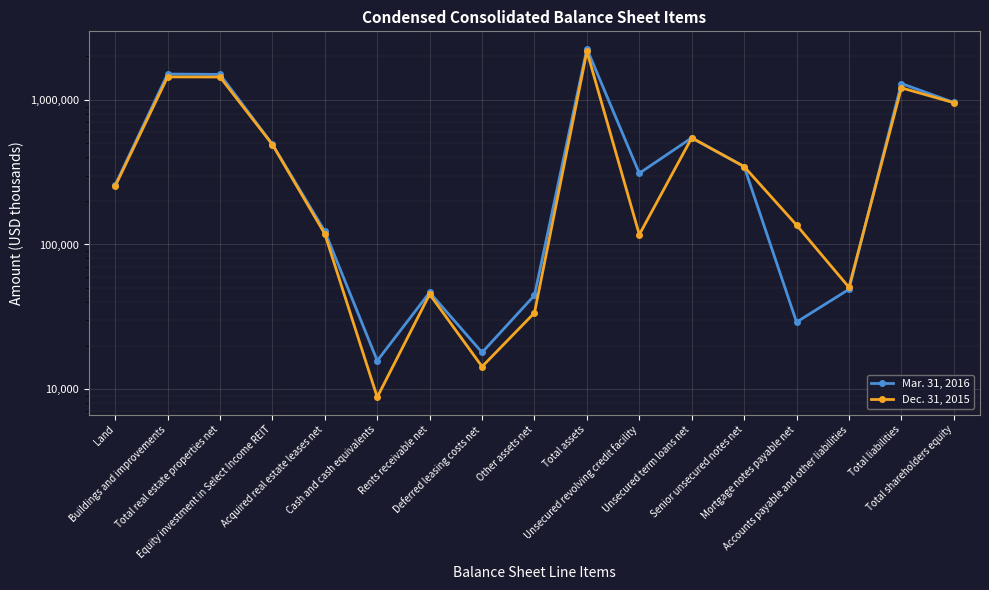

How many lines are shown in the chart?

2